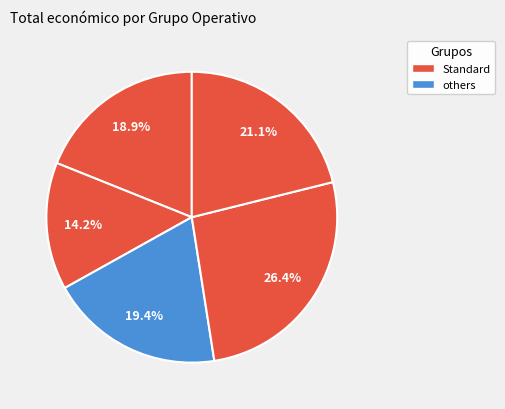

How many slices are in this pie chart?

5